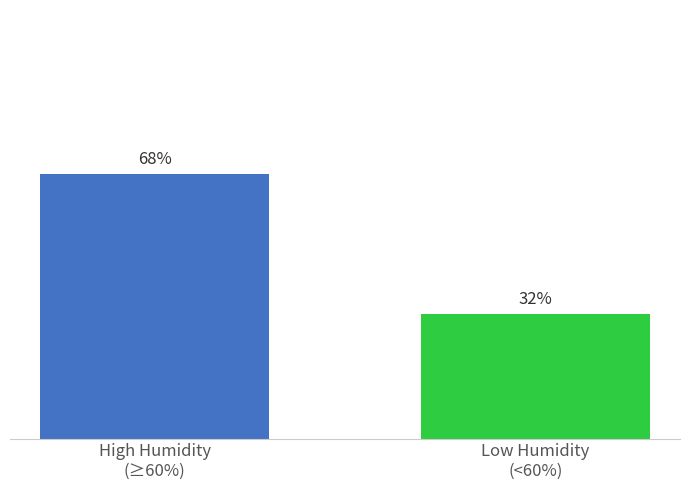

What is the label of the 2nd bar from the right?

High Humidity
(≥60%)